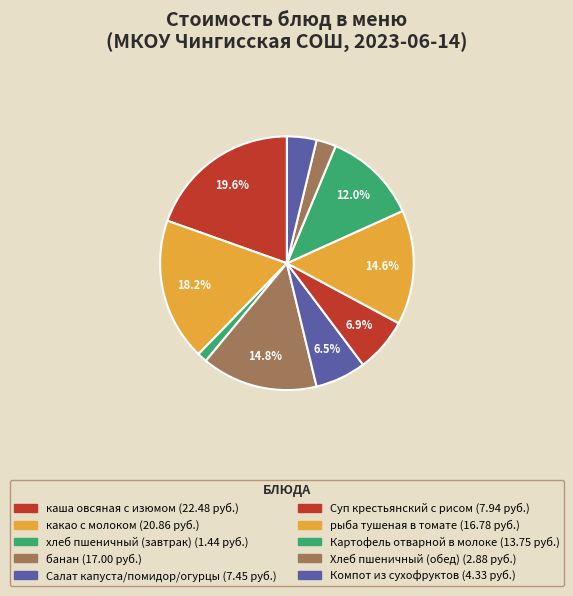

To the nearest percent, what is the difference between the largest and smallest slice percentages?

18%